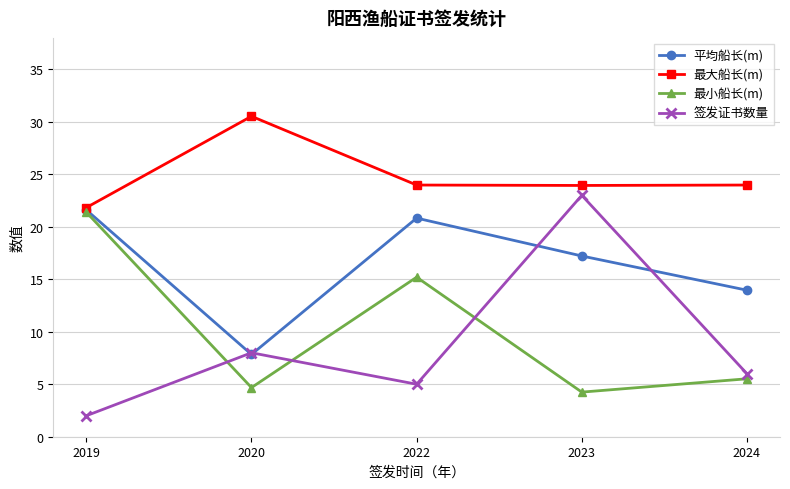

True or false: 签发证书数量 and 最大船长(m) cross at least once.

False